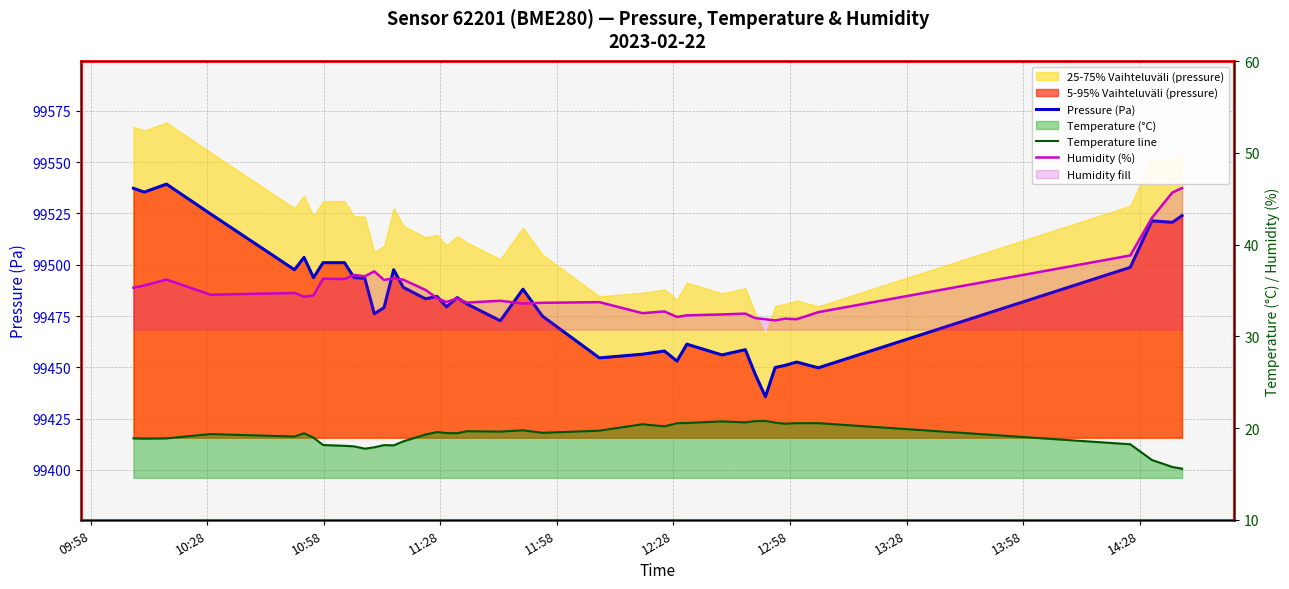

Is the value of Humidity (%) at 36 greater than the value of Temperature line at 20?

Yes